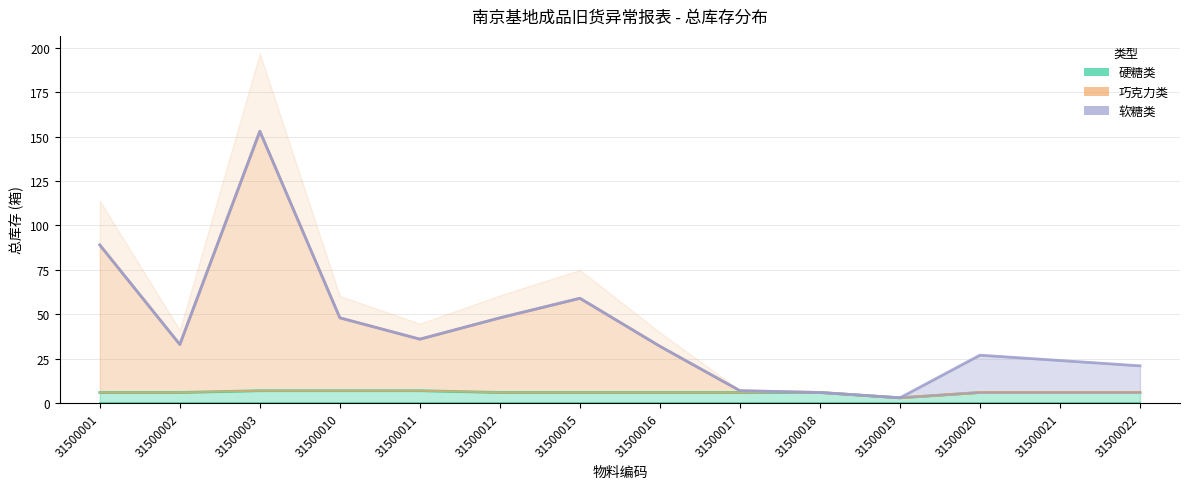

True or false: 硬糖类 and 巧克力类 intersect in this chart.

False